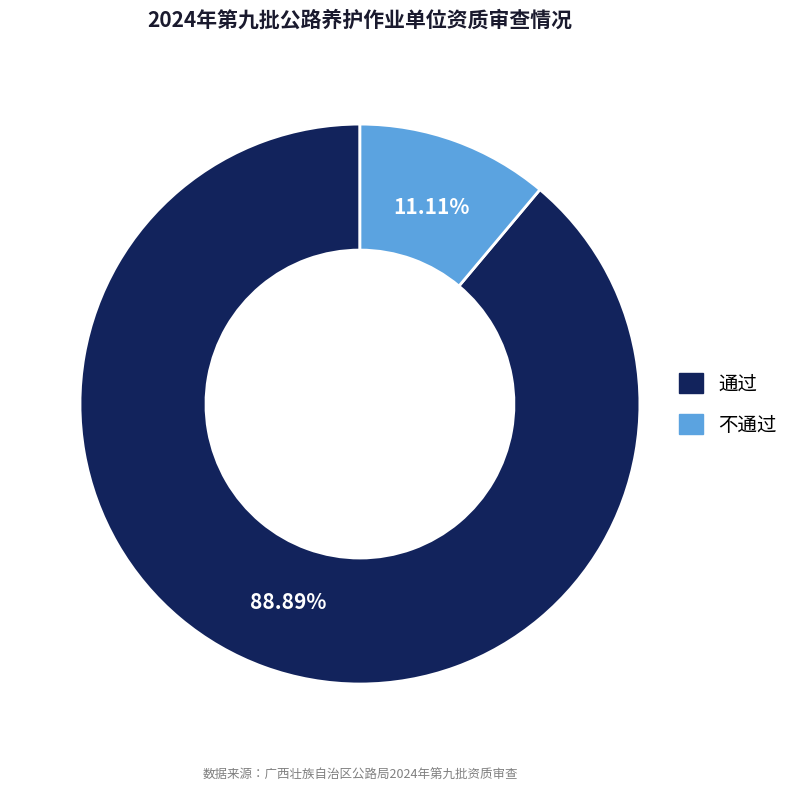

Does any single category account for the majority?

Yes